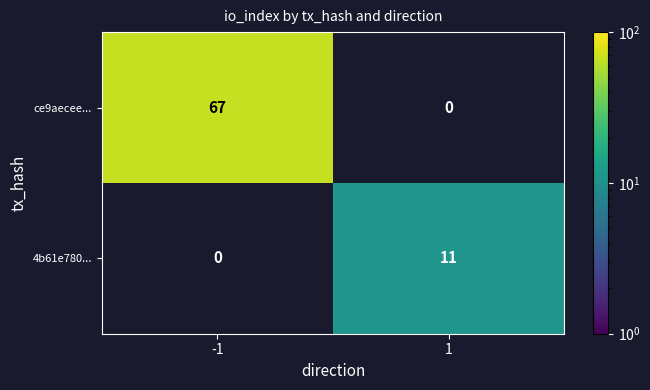

The ce9aecee... series shows 93 at -1. True or false?

False